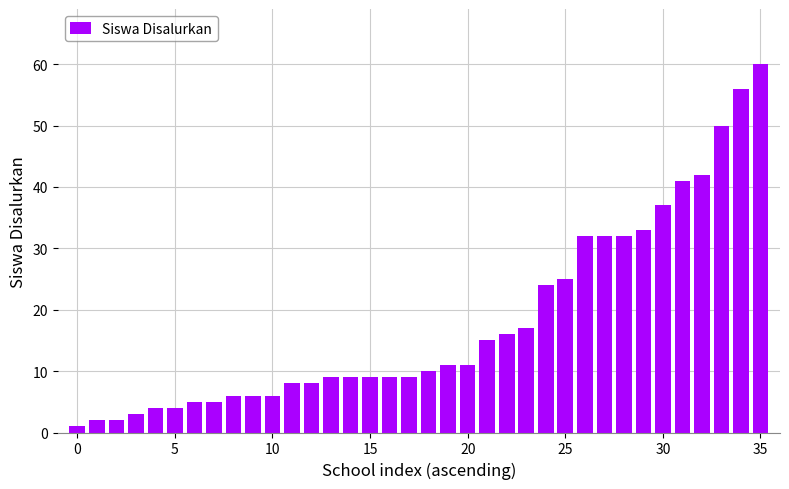

What is the sum of all values?

649